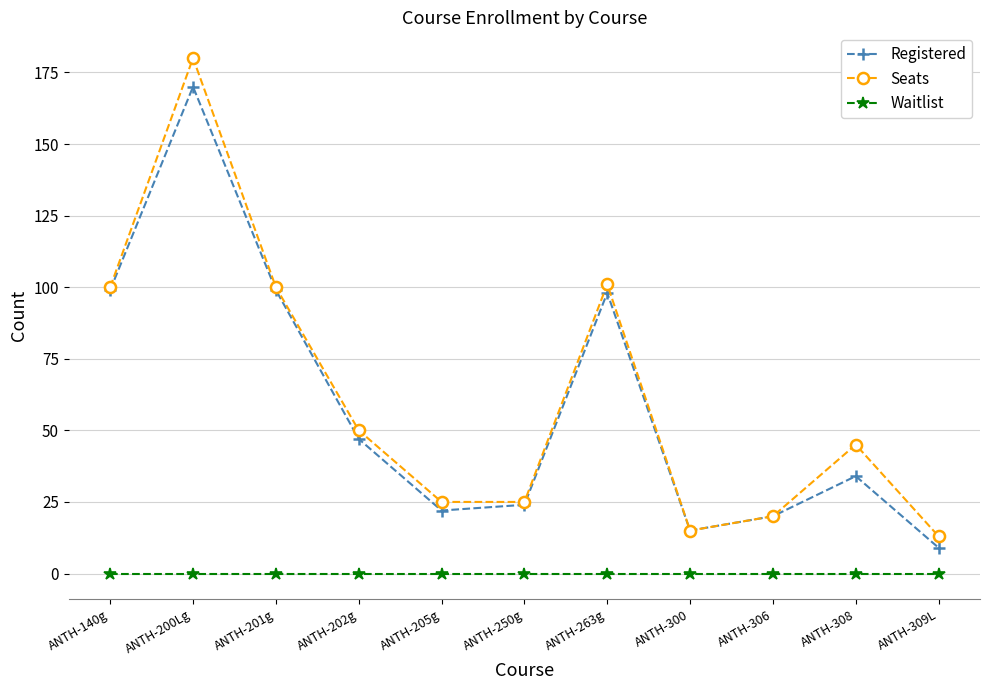

What is the approximate value of Registered at ANTH-300?

15